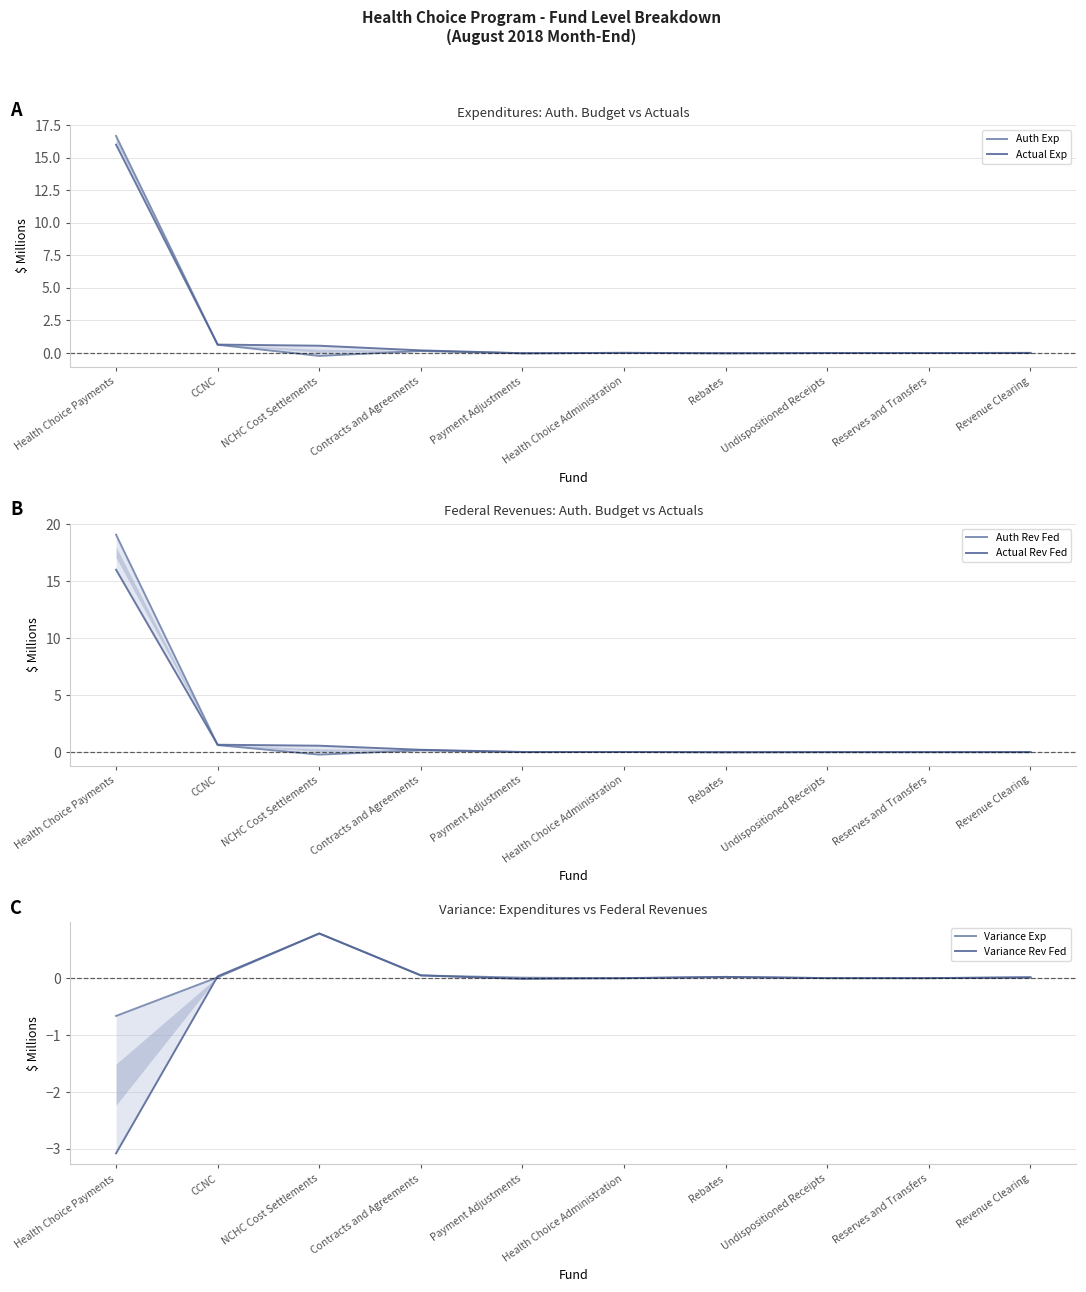

Between CCNC and Reserves and Transfers, which series saw the biggest shift?

Actual Exp